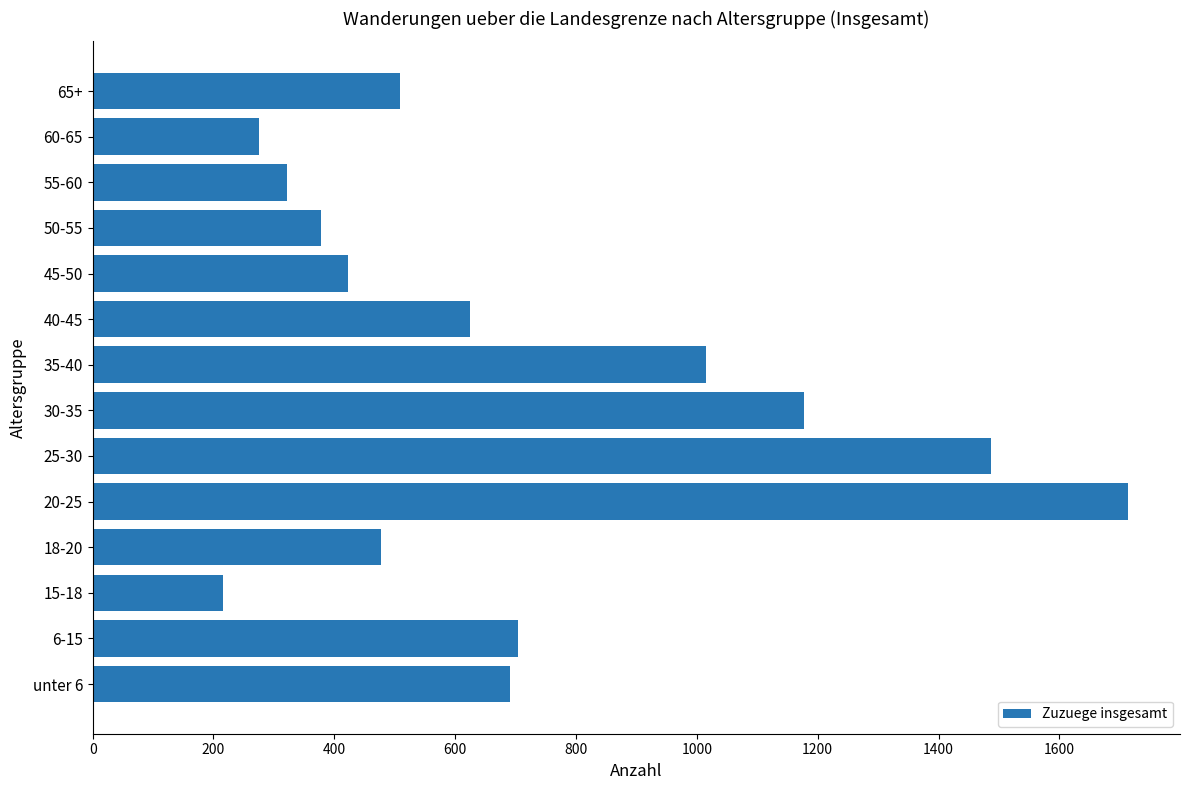

Read the value at 35-40, to the nearest 50.

1000